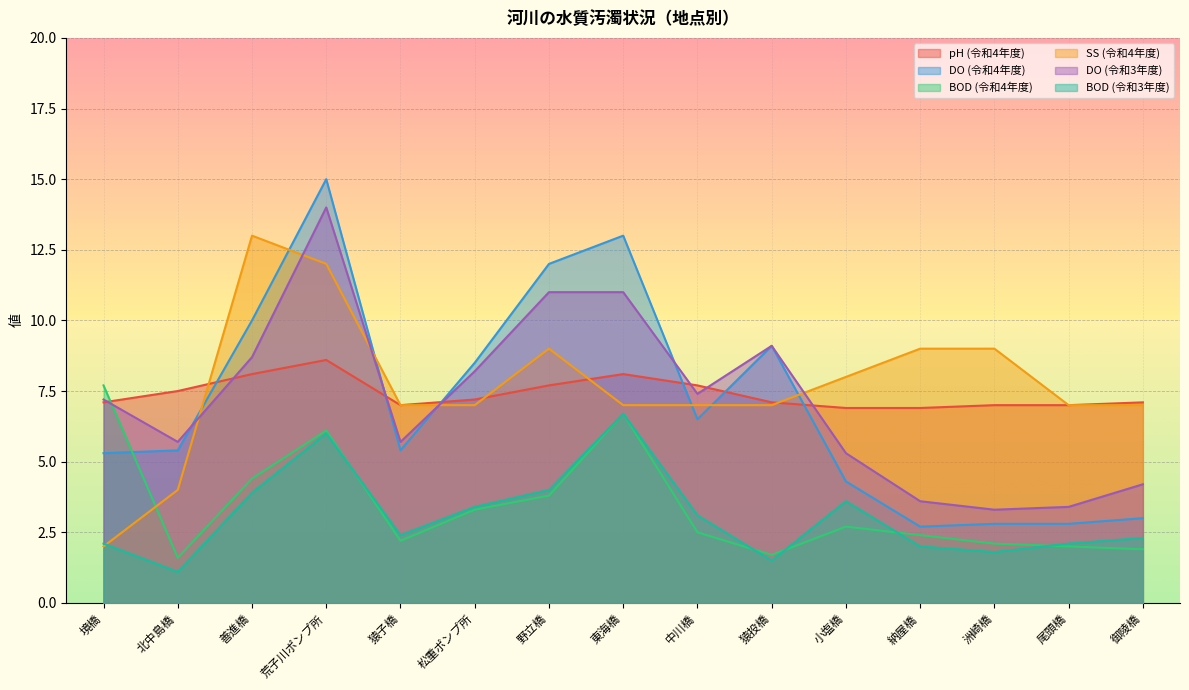

At how many categories does at least one series exceed 1?

15